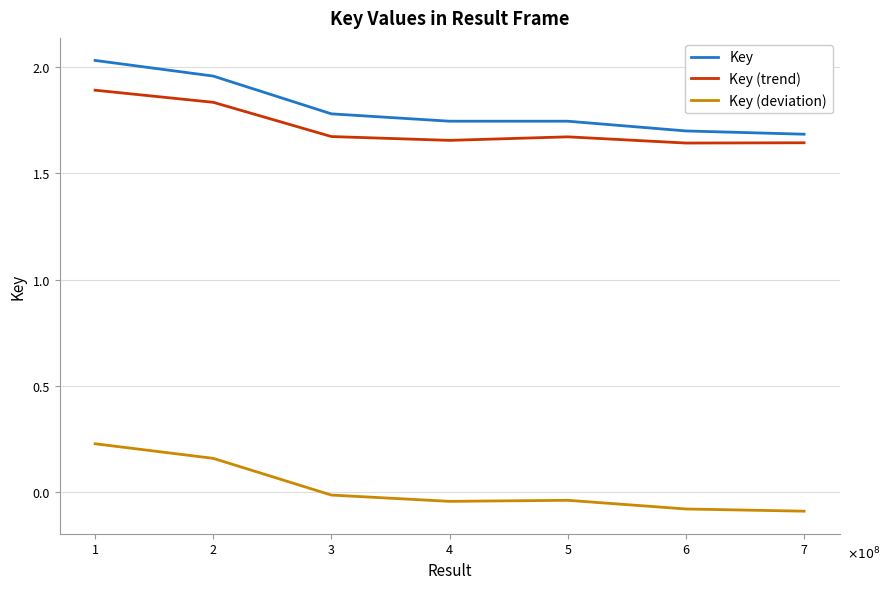

Is the value of Key at 2 greater than the value of Key (deviation) at 6?

Yes